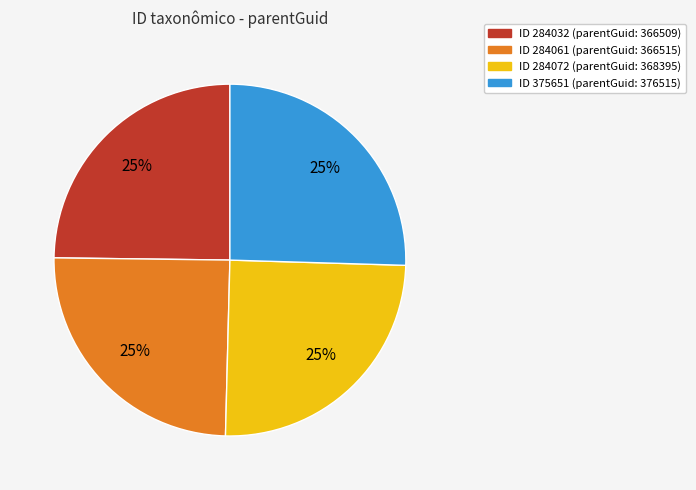

To the nearest percent, what is the average slice percentage?

25%